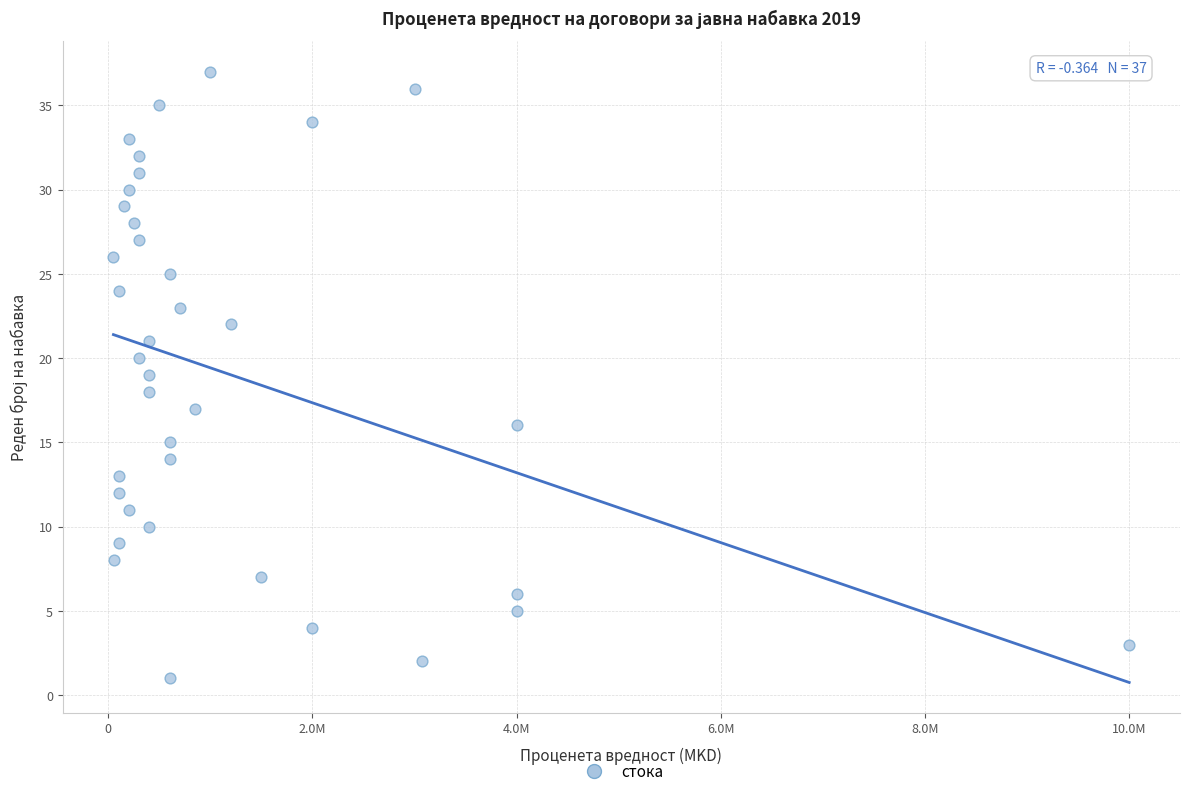

What is the range of Y values (max minus min)?

36